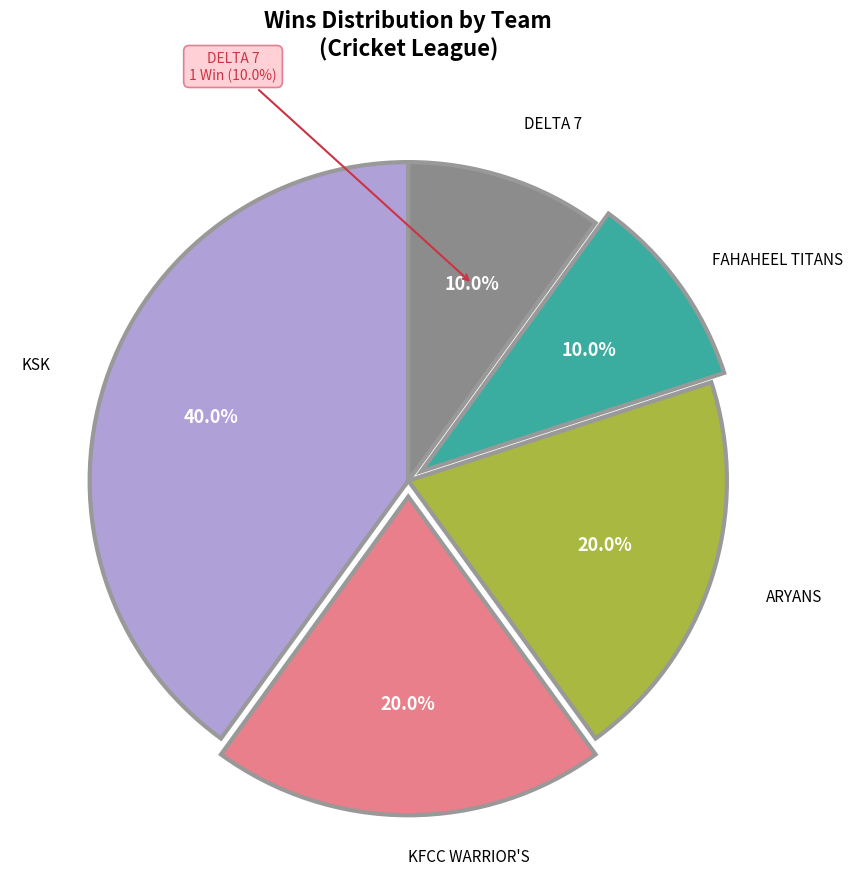

Which slice is the largest?

KSK